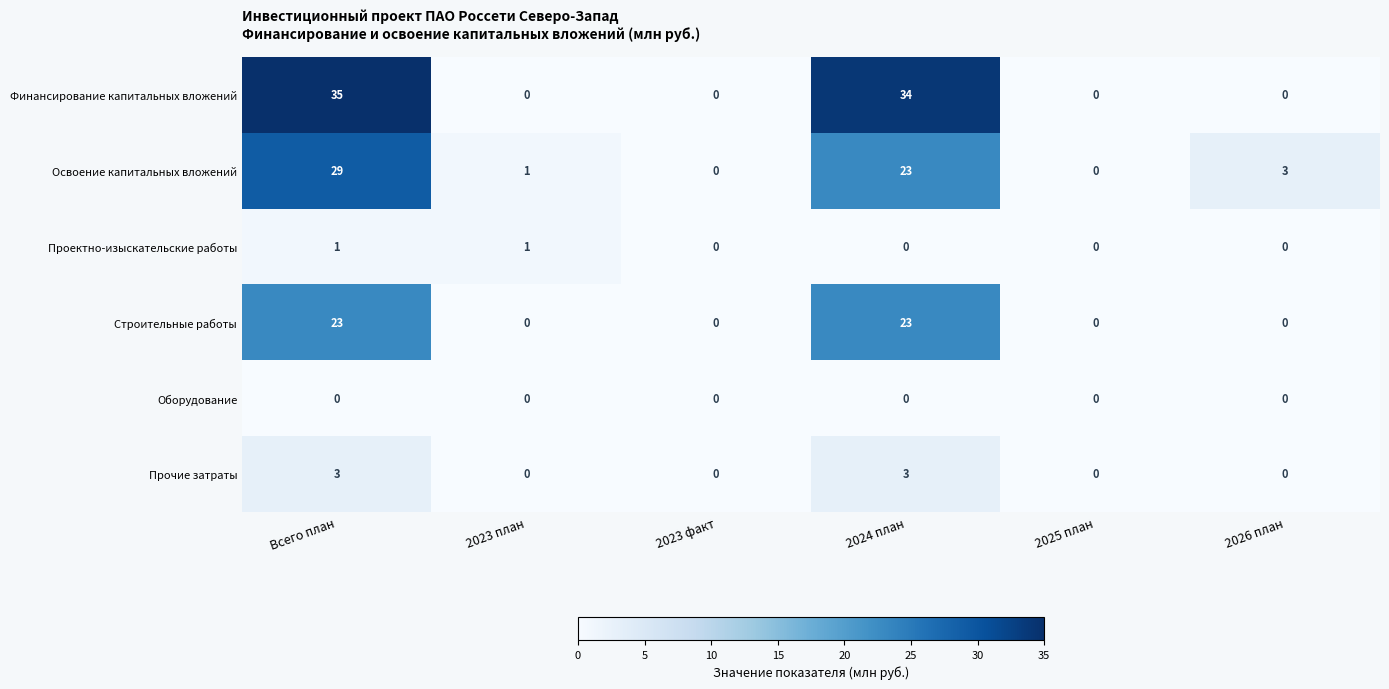

Is it true that Финансирование капитальных вложений equals 0 at 2023 план?

True